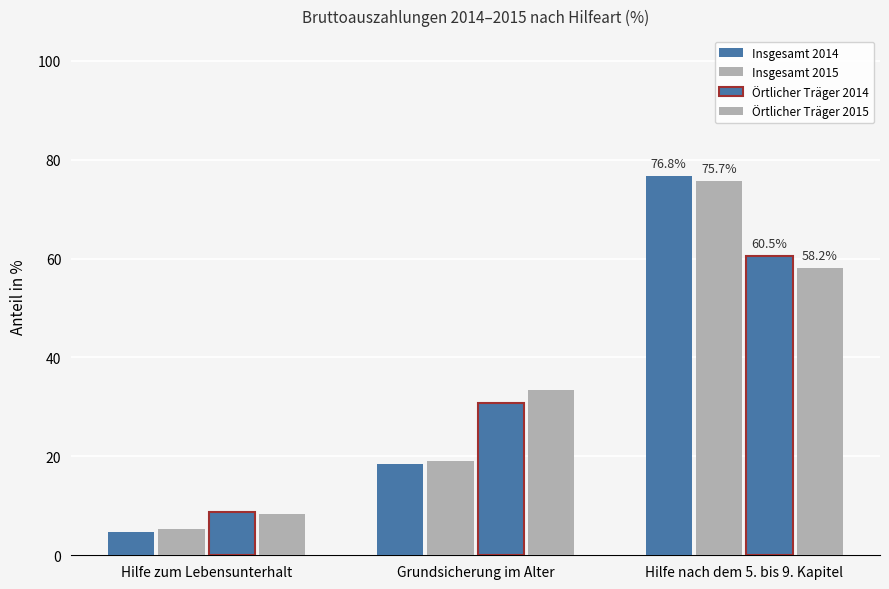

How many data points in Örtlicher Träger 2015 are less than 33?

1